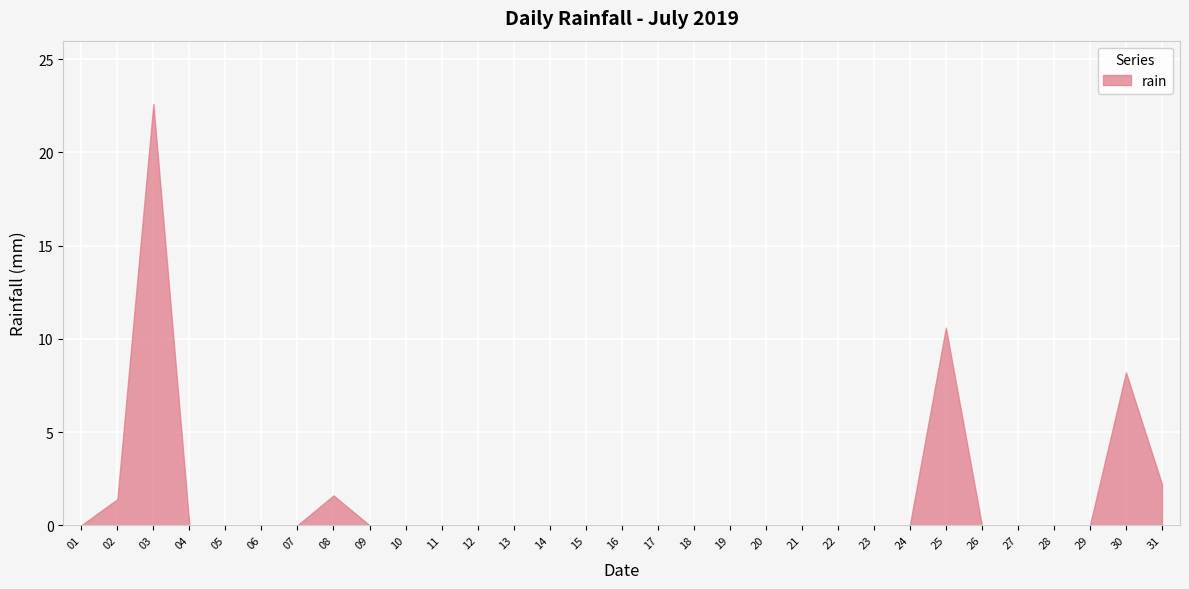

What is the average value?

1.5